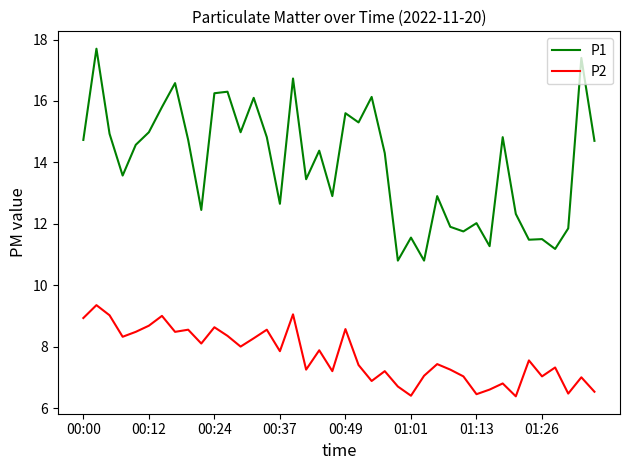

What is the difference between the maximum and minimum values in the P2 series?

3.0